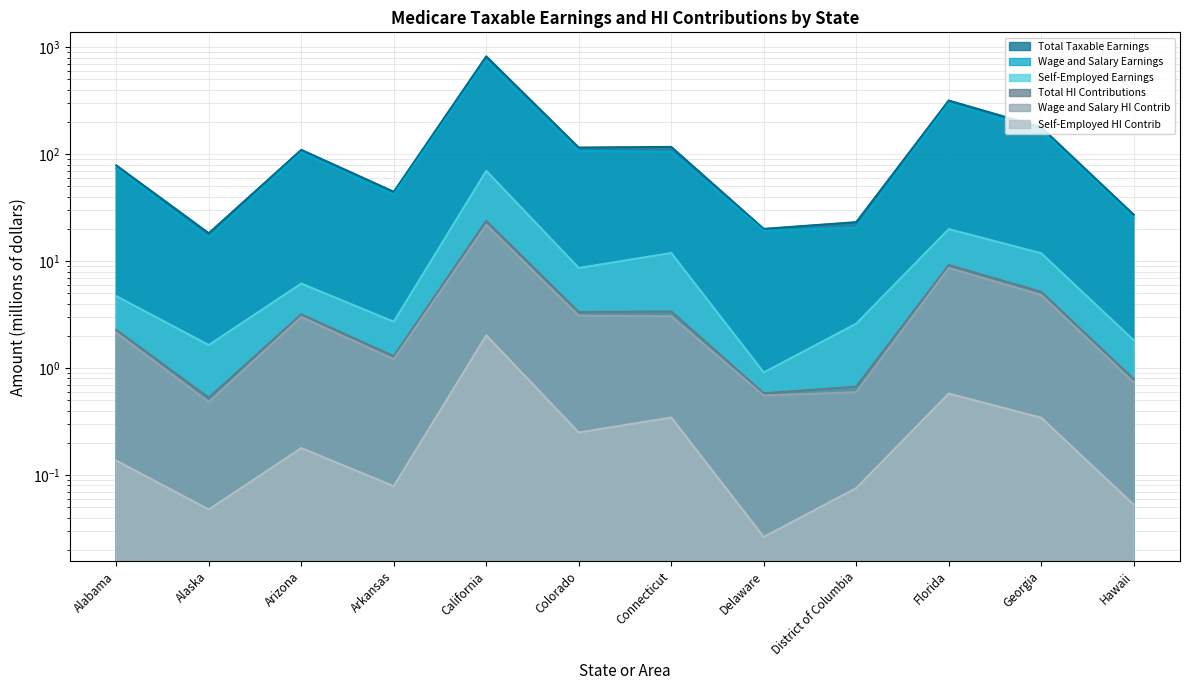

True or false: Total Taxable Earnings and Self-Employed HI Contrib cross at least once.

False